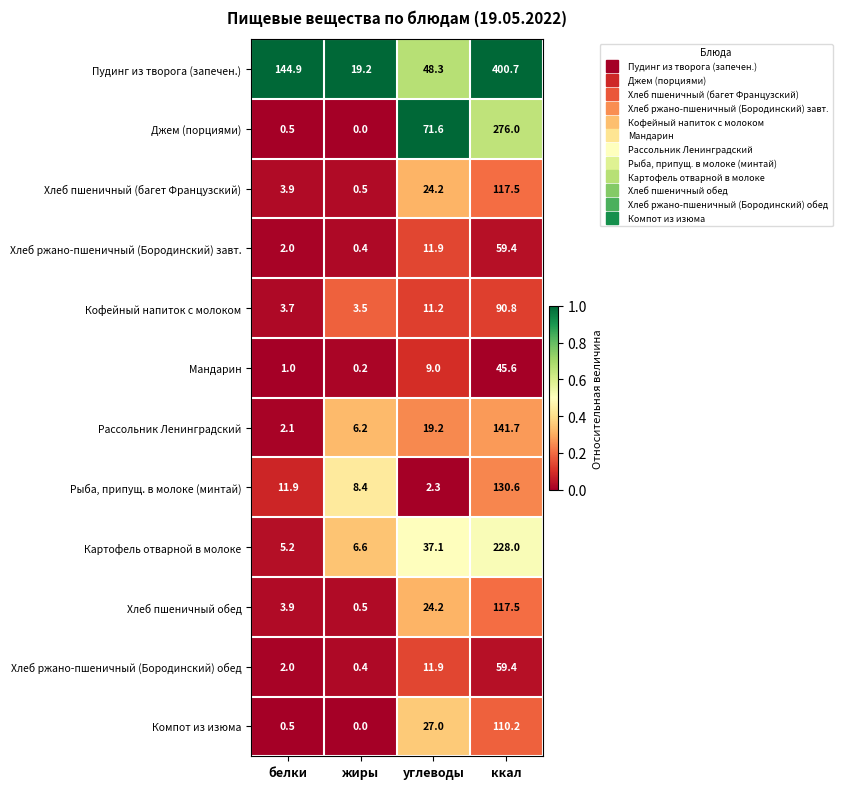

What is the highest value of the Картофель отварной в молоке series?

228.0